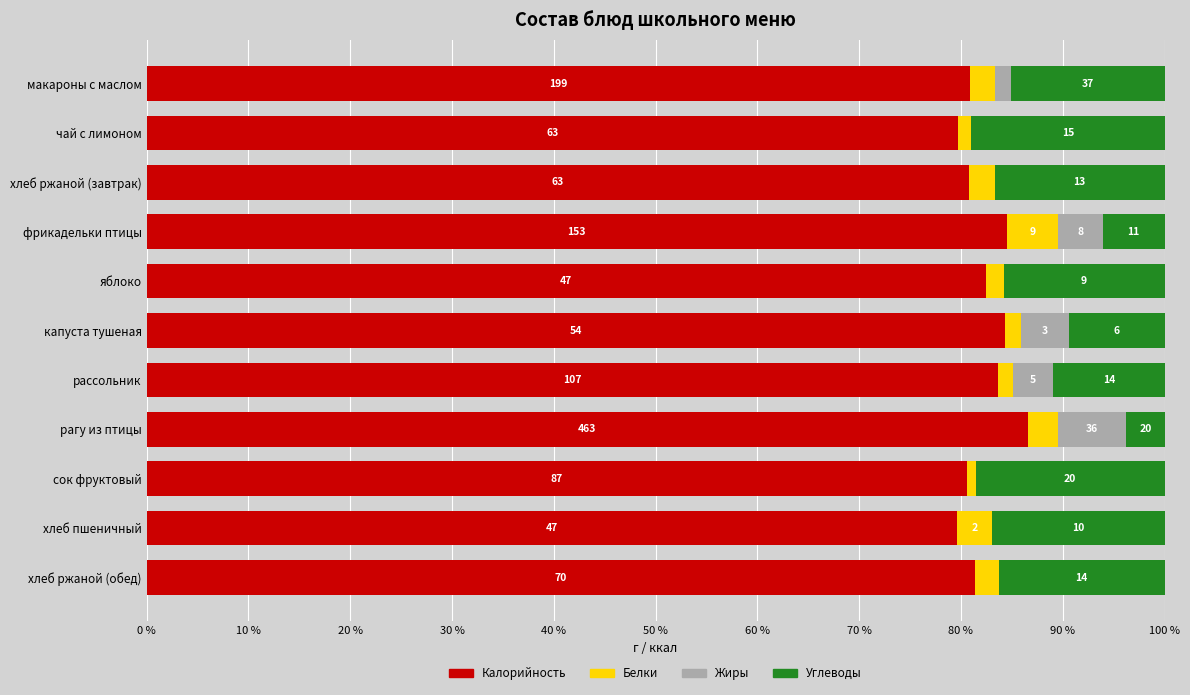

What is the difference between the maximum and second lowest values in the Белки series?

3.7